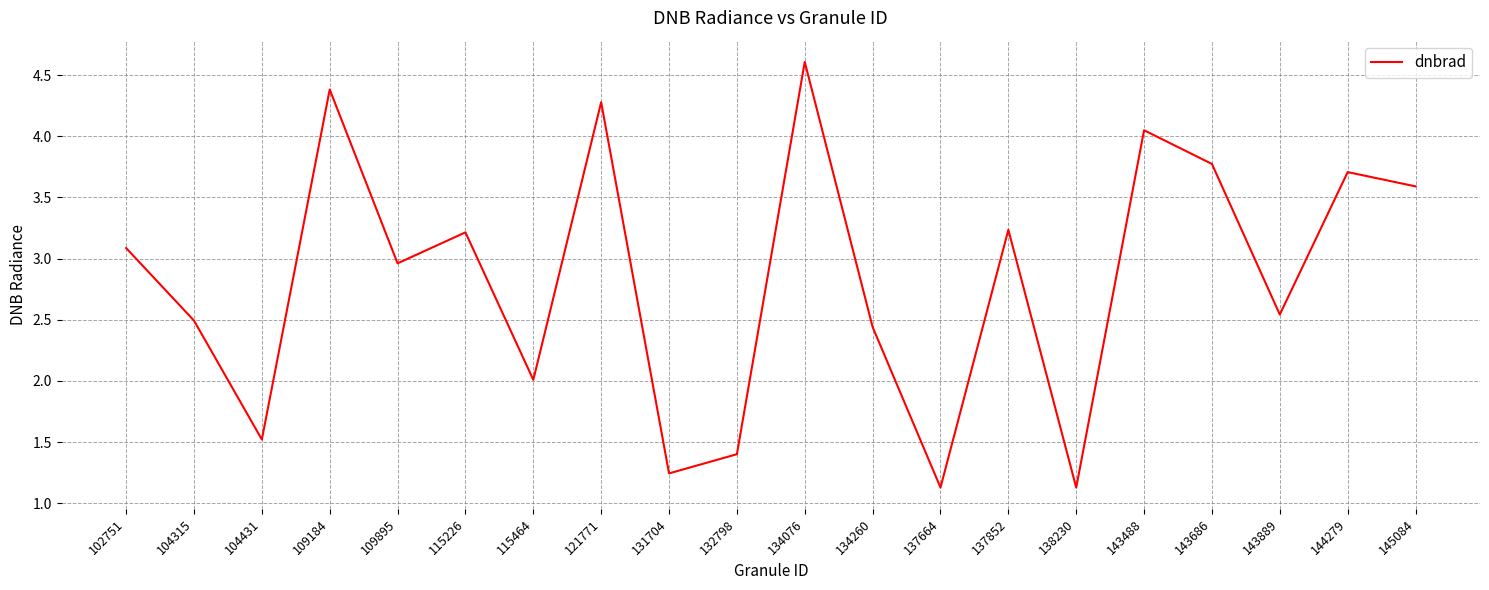

True or false: the data shows 4.3 at 134260.

False